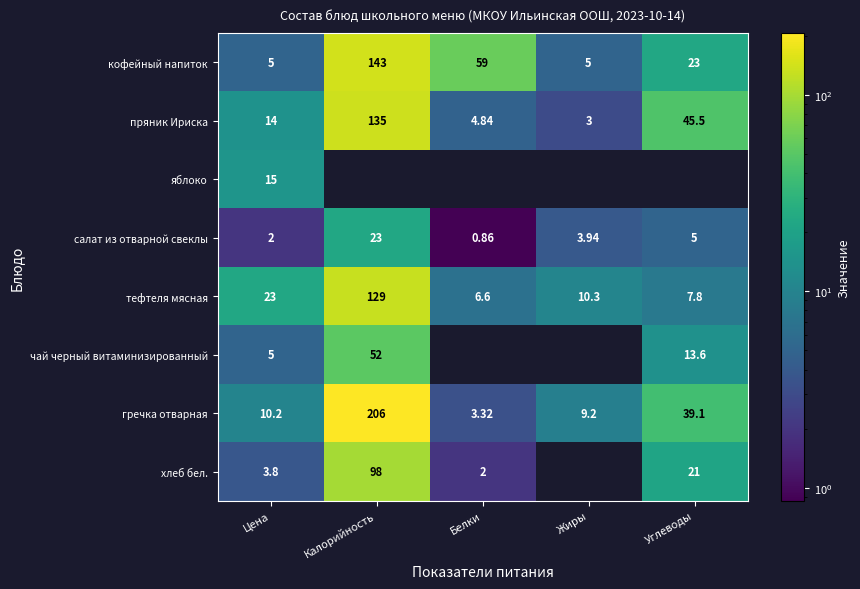

At which label does гречка отварная first exceed 10?

Цена